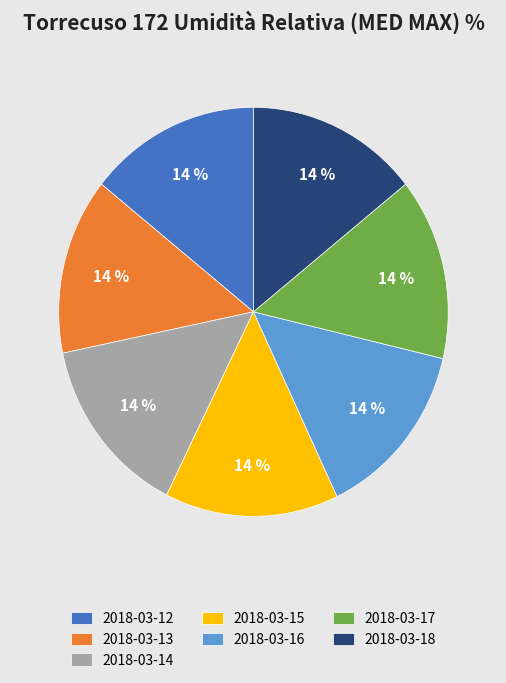

Do 2018-03-14 and 2018-03-18 together represent more than half of the pie?

No